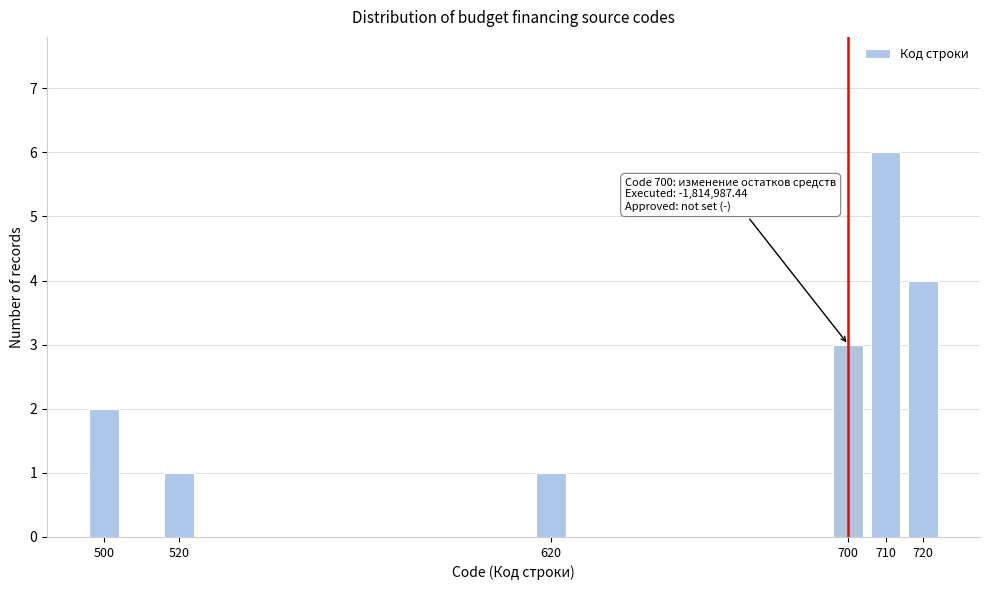

Reading left to right, transcribe all the data shown in this chart.

2	1	1	3	6	4